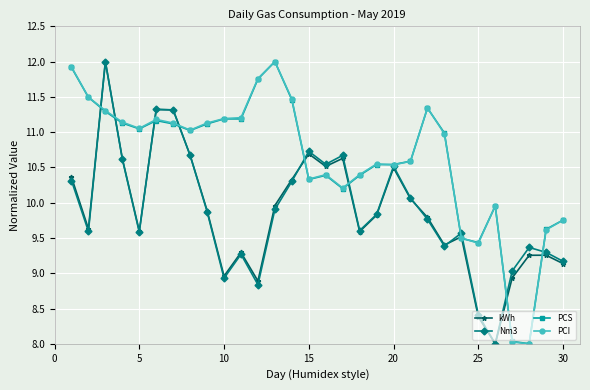

True or false: kWh and PCS intersect in this chart.

True